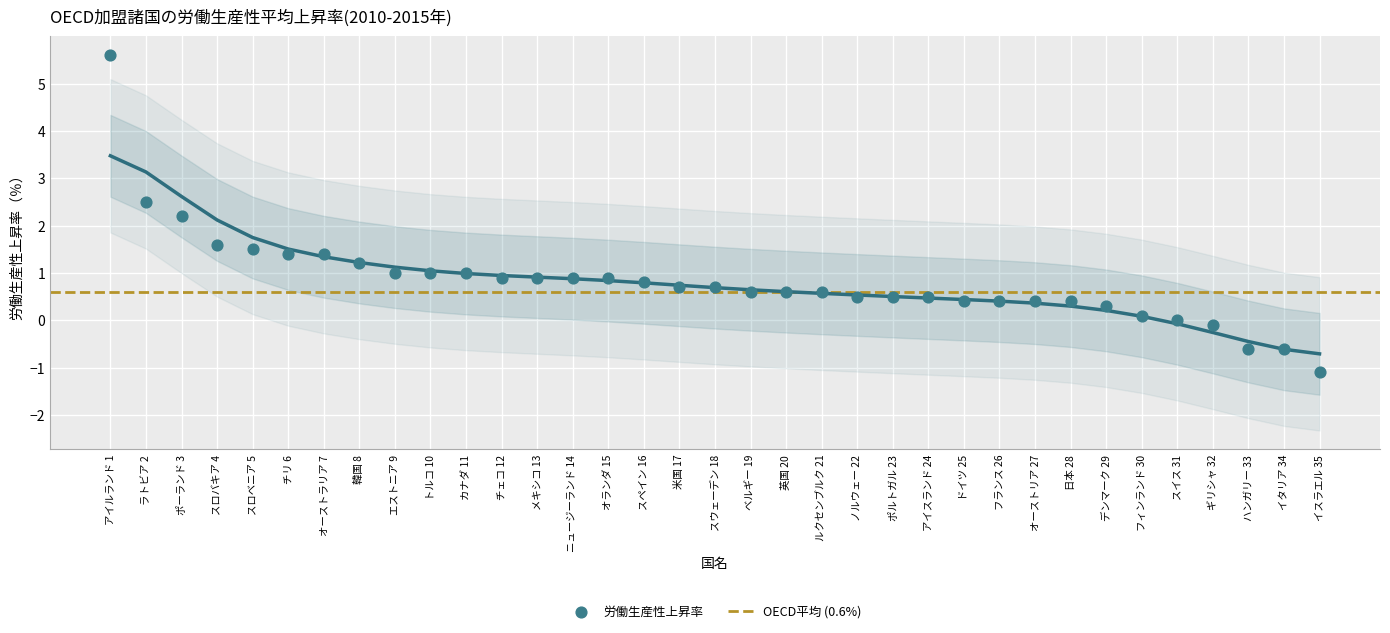

What is the change in value from アイルランド 1 to カナダ 11?

-4.6